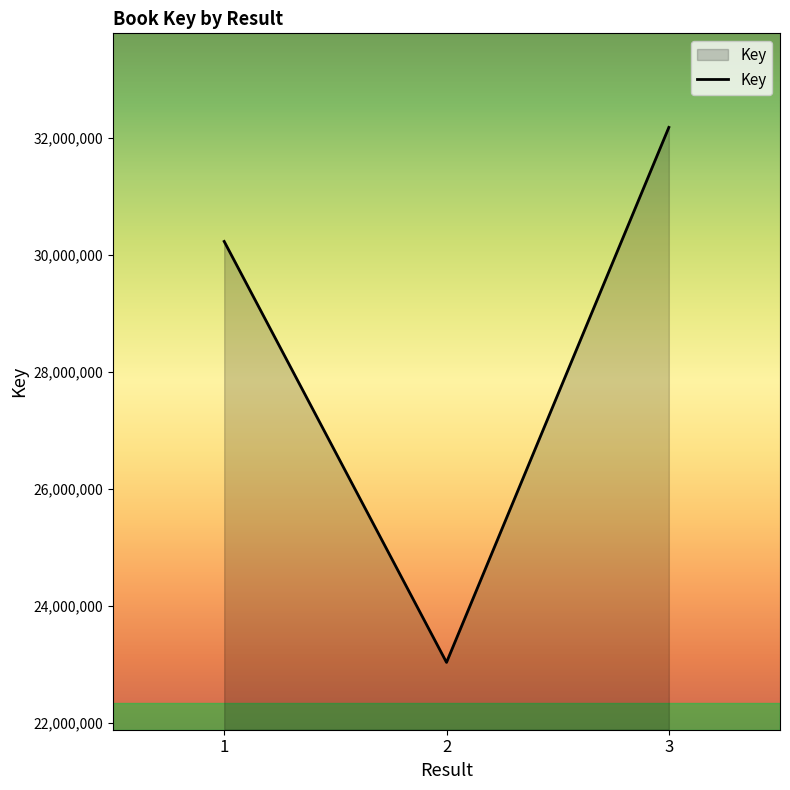

At which category does the chart reach its peak across all series?

3